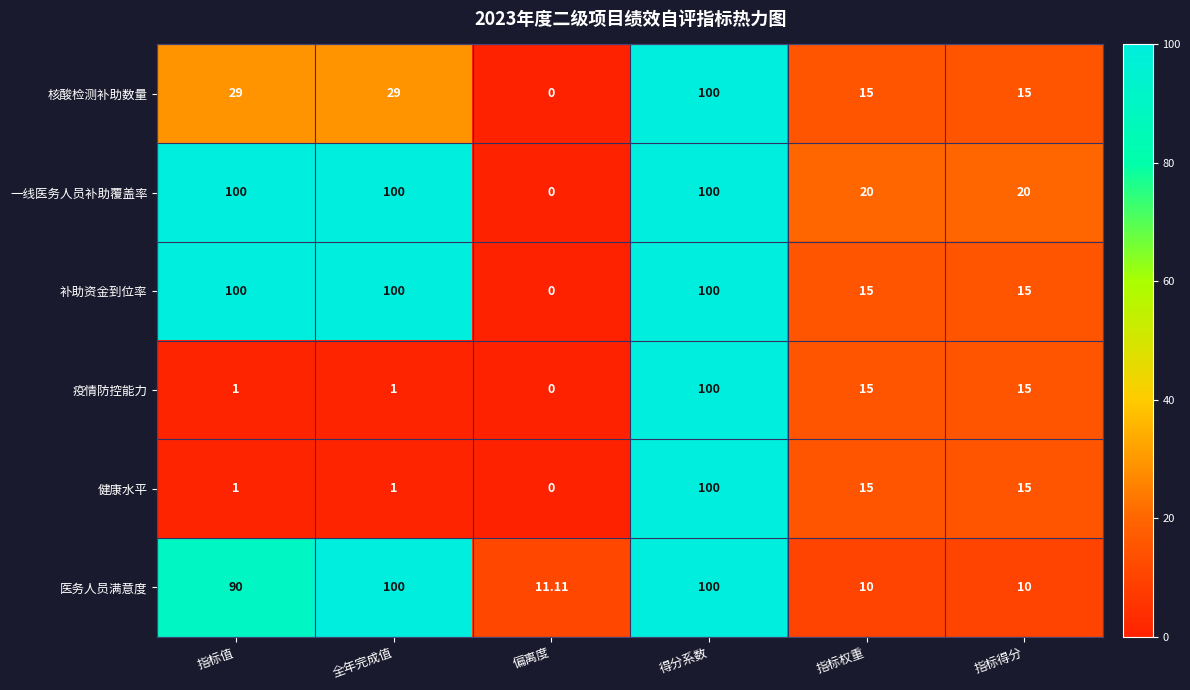

Is the value of 一线医务人员补助覆盖率 at 偏离度 greater than the value of 核酸检测补助数量 at 得分系数?

No